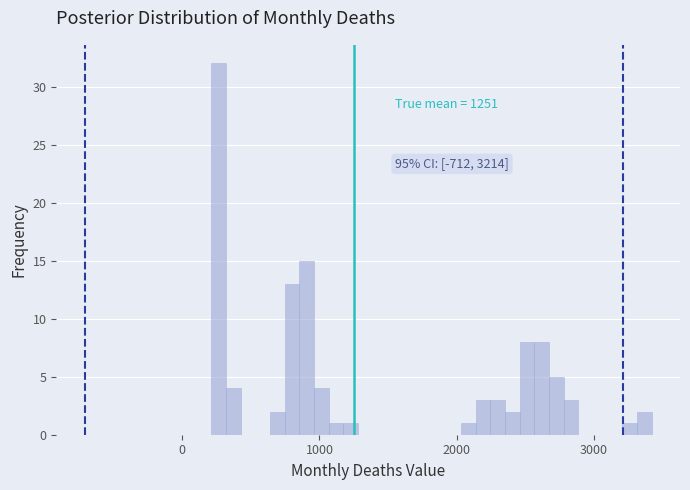

Around what value on the x-axis is the tallest bar? Give the approximate position of its centre, as read against the axis.

300